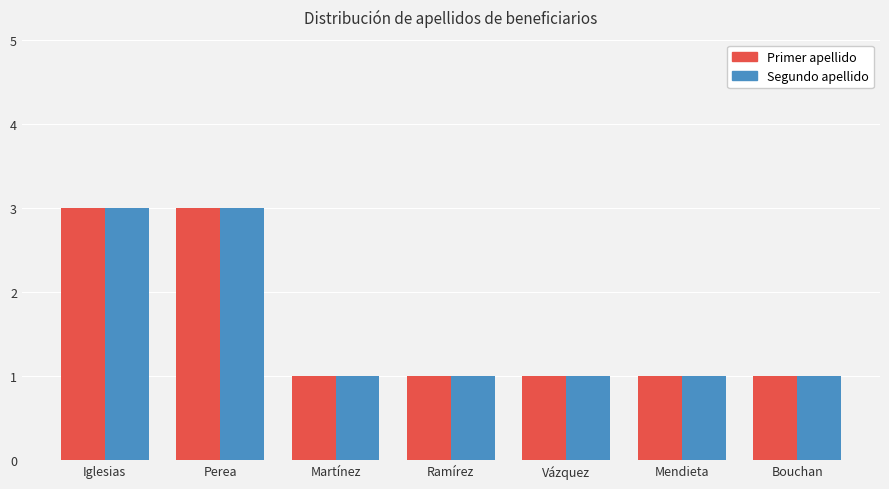

Is the value of Segundo apellido at Perea greater than the value of Primer apellido at Bouchan?

Yes